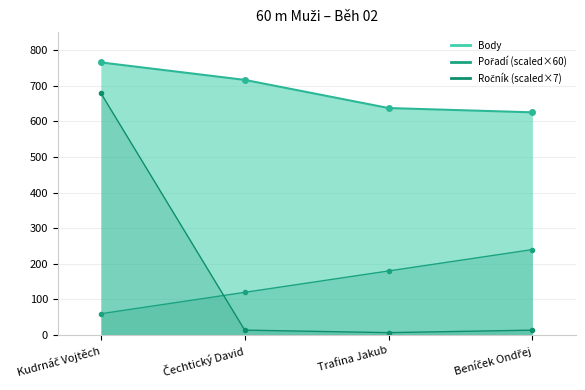

What is the value of the Body_line point at the 2nd from the left?

716